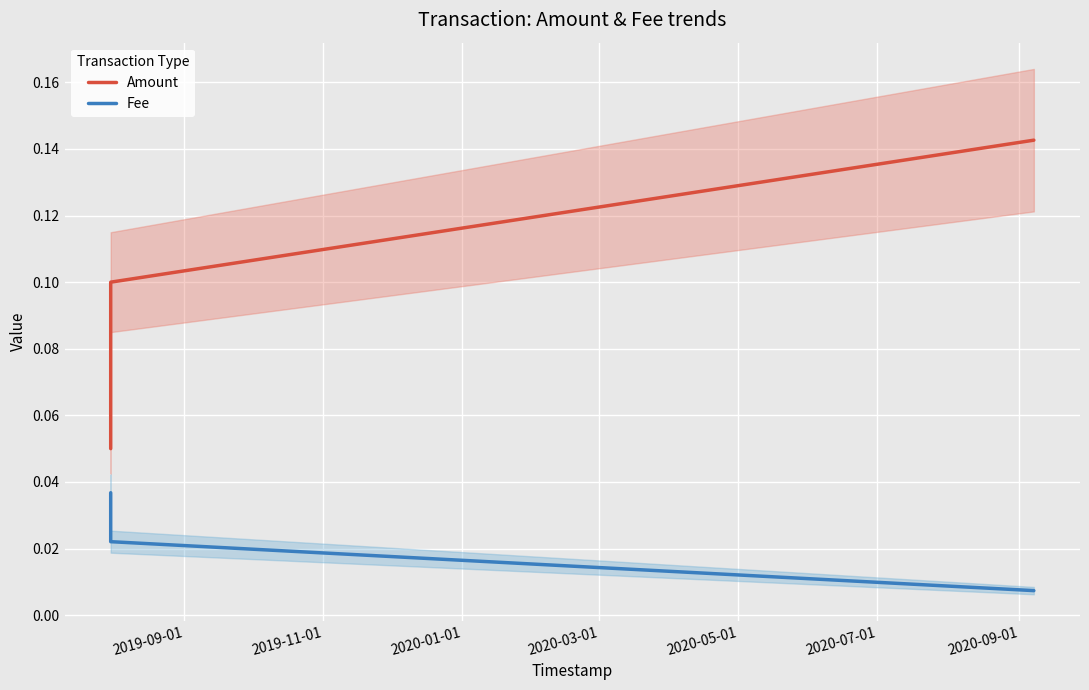

What is the label of the 3rd point from the left?

2020-01-01